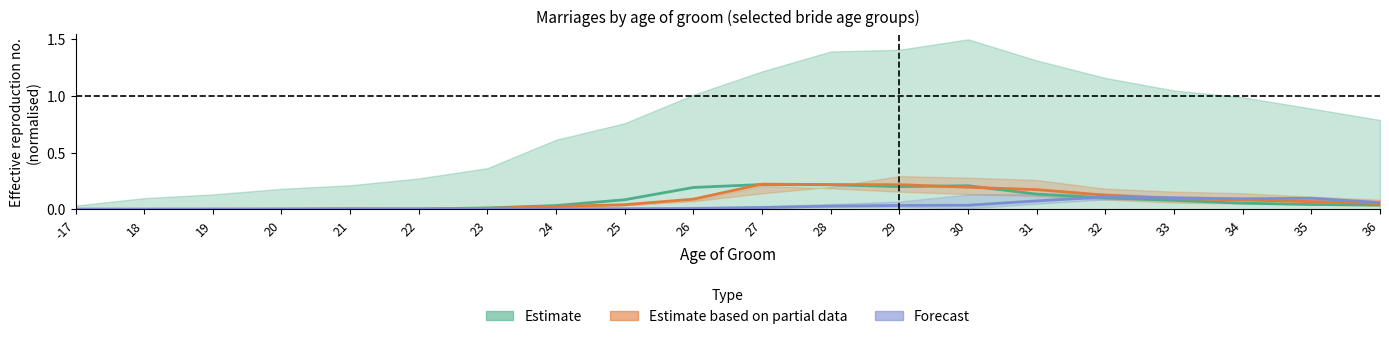

What are all the series names shown in the legend?

Estimate, Estimate based on partial data, Forecast